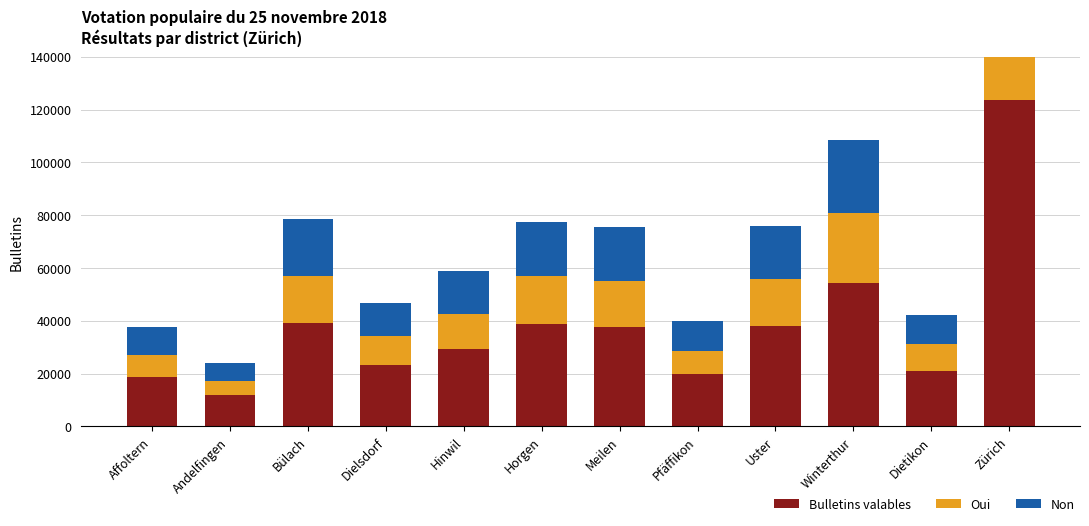

At which category does the chart reach its peak across all series?

Zürich